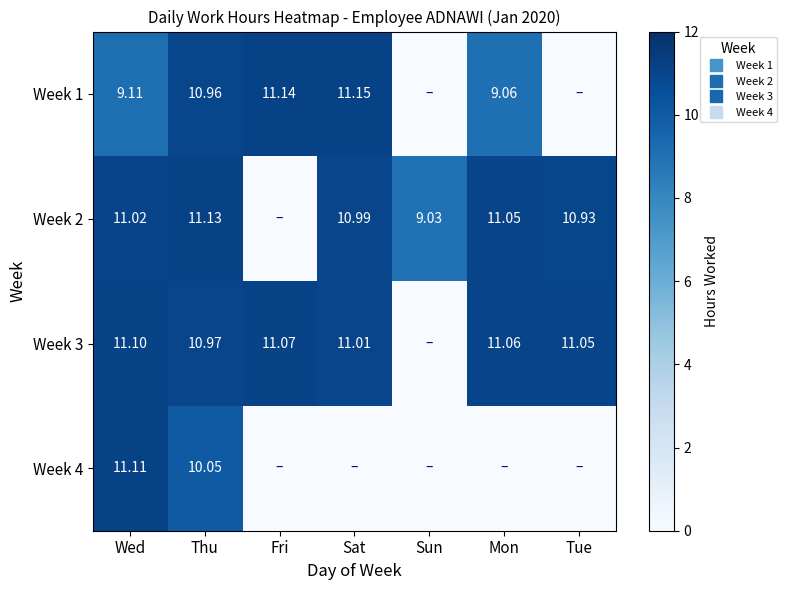

What is the highest value of the Week 4 series?

11.1